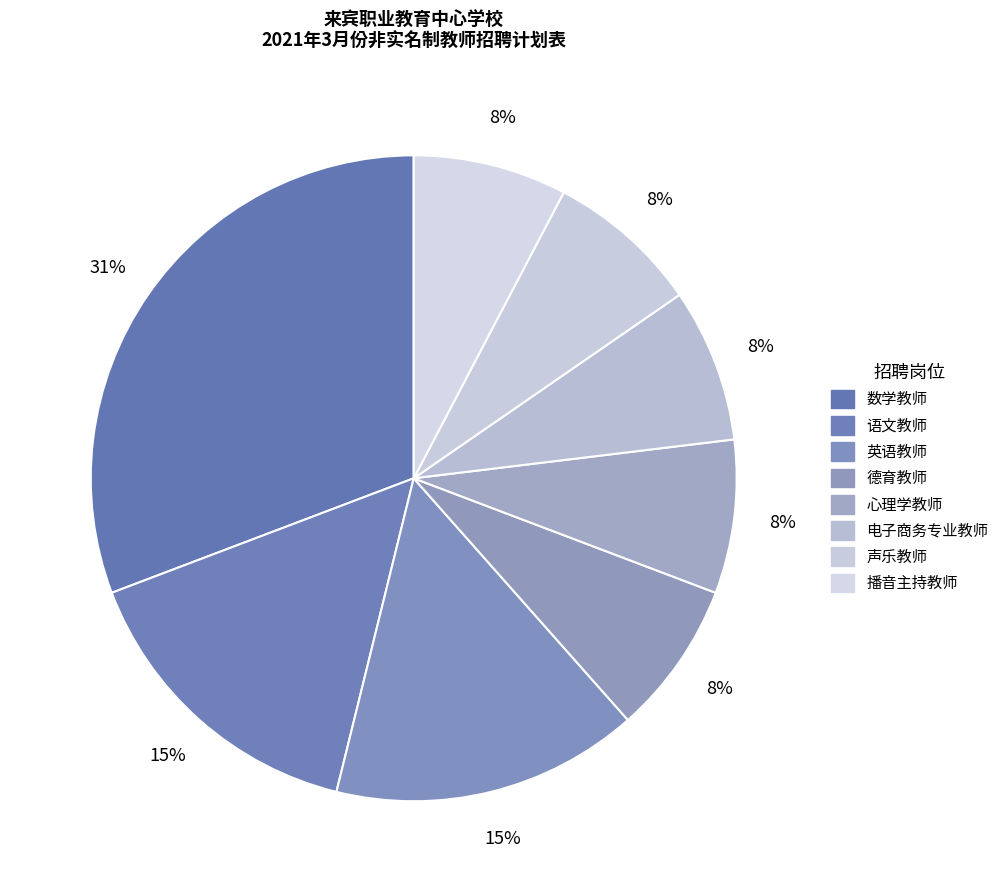

What percentage do 英语教师 and 心理学教师 together represent?

23.1%